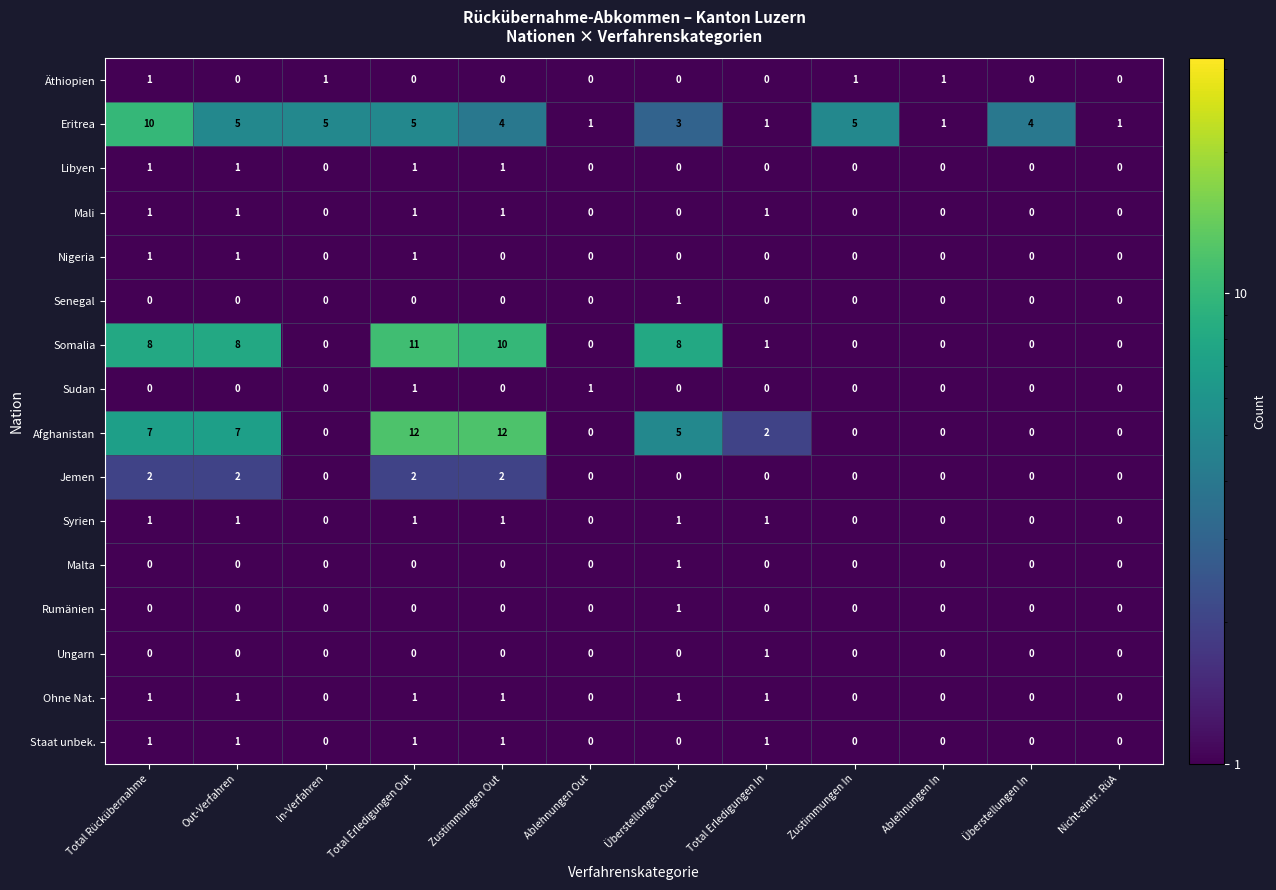

What is the difference between the highest and lowest values at In-Verfahren?

5